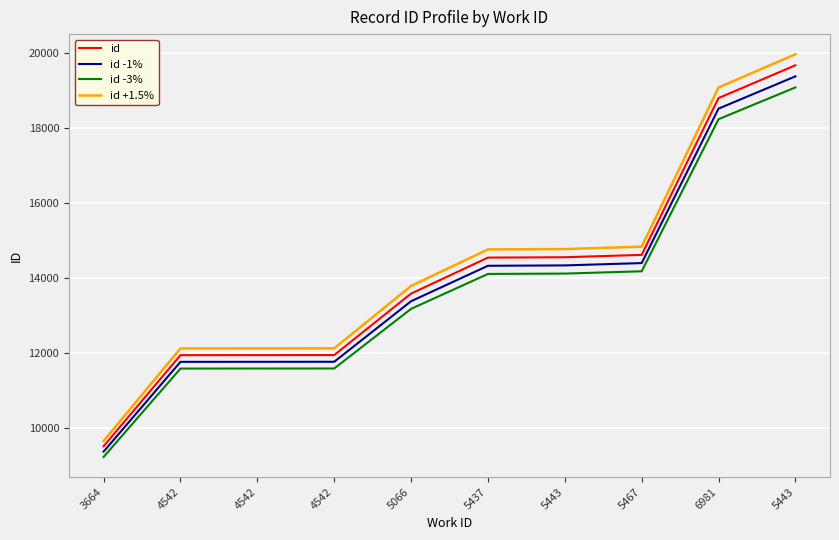

At which label is id +1.5% closest to 14815?

5467